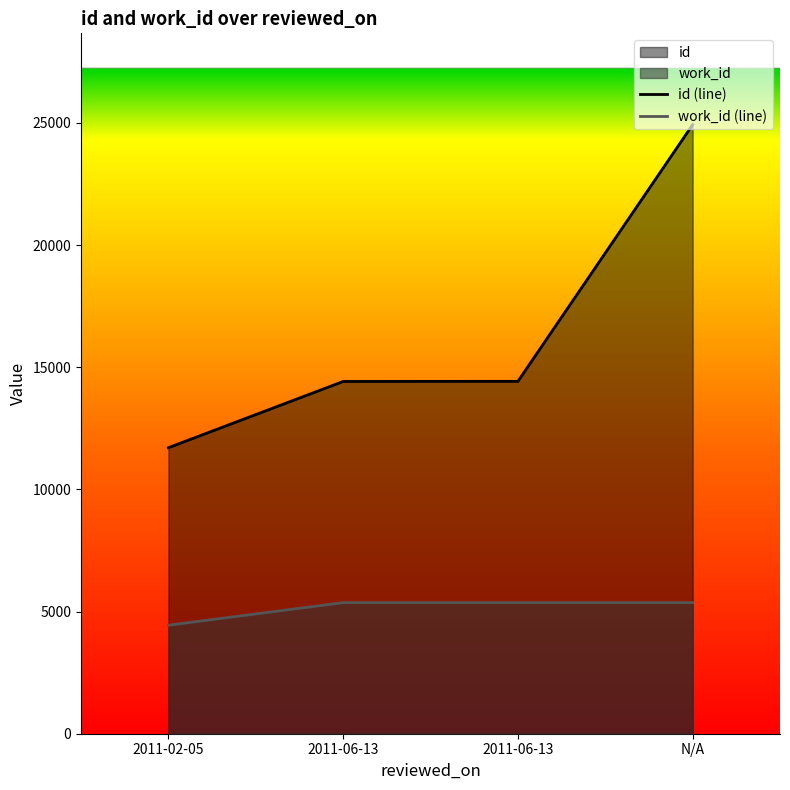

Which series has the largest range (max minus min)?

id (line)